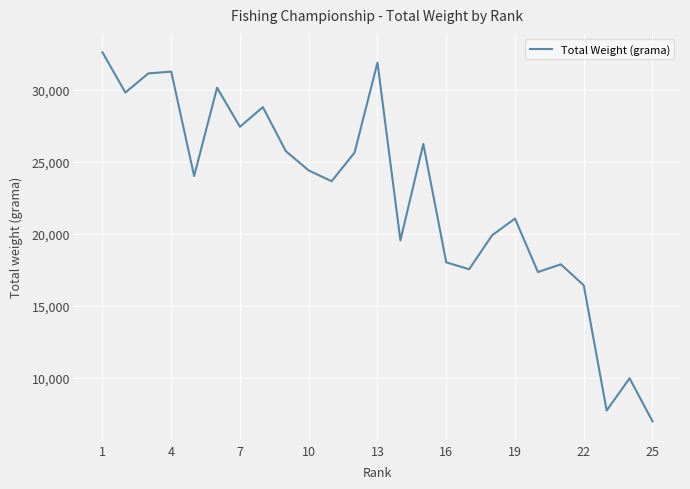

What is the maximum value shown in the chart?

32580